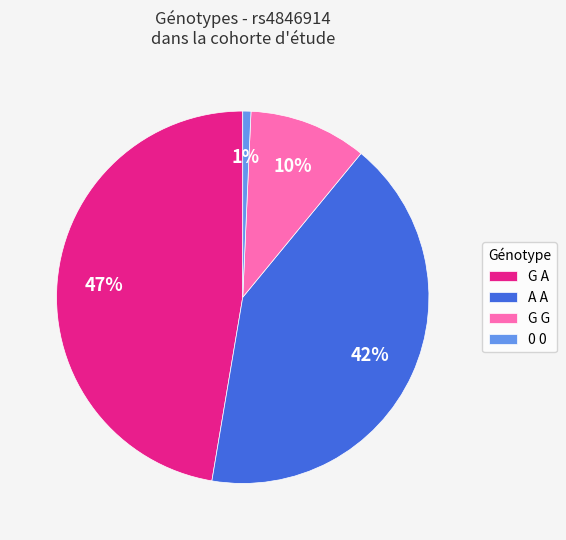

To the nearest percent, what is the average slice percentage?

25%